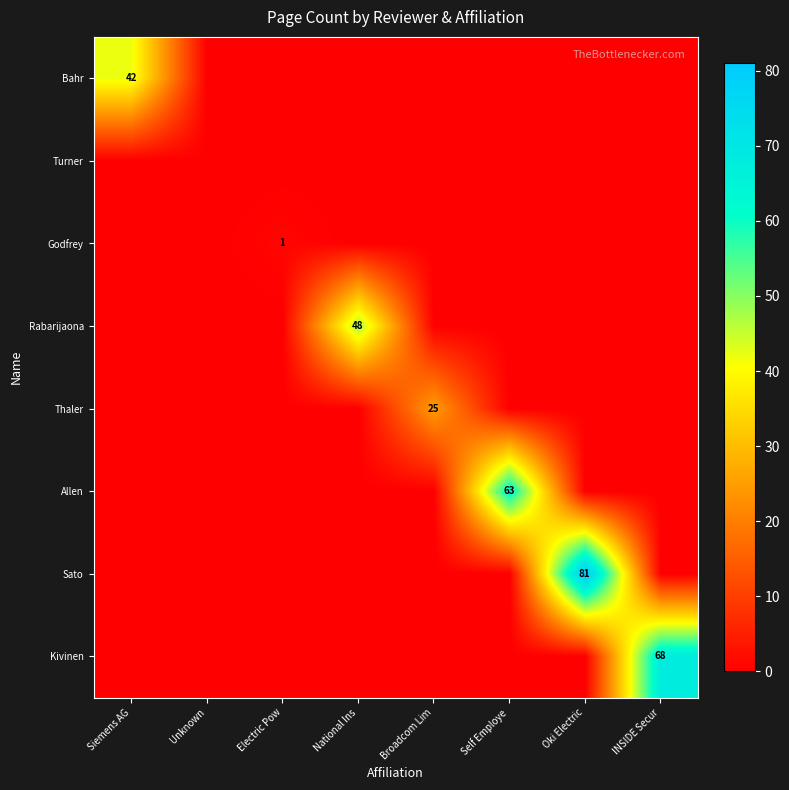

True or false: Kivinen has a value of 68 at INSIDE Secur.

True